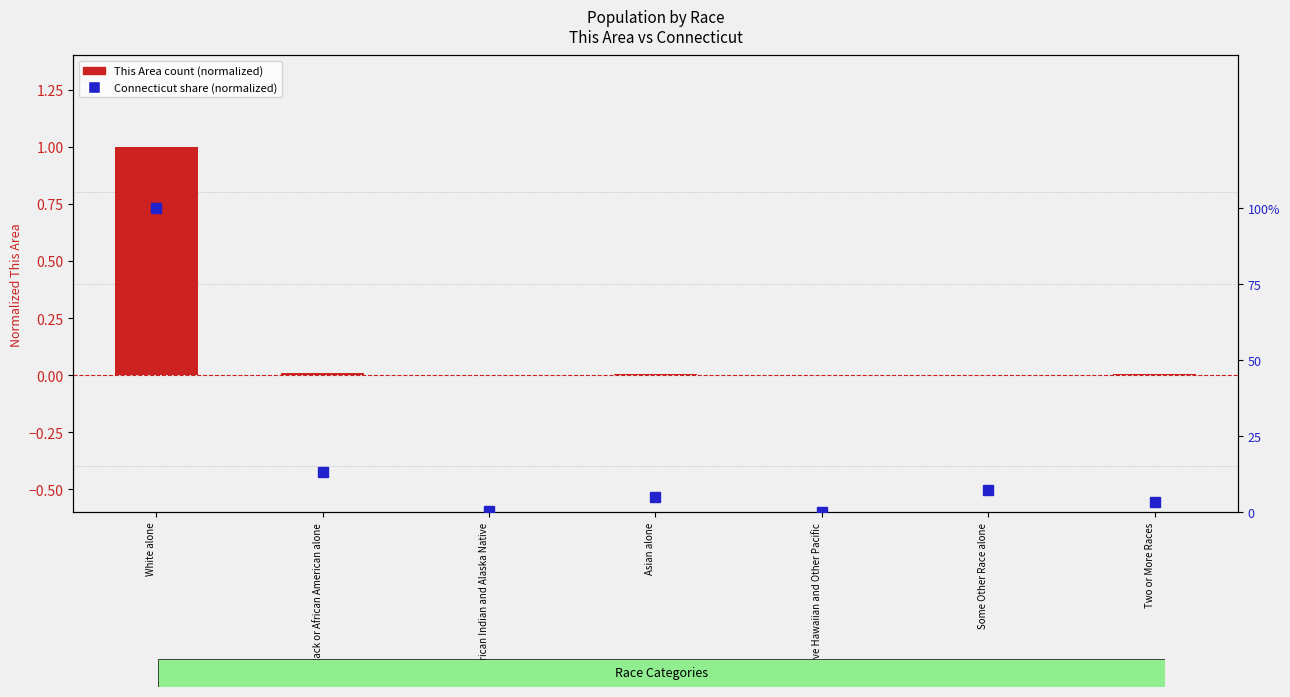

Is it true that This Area count (normalized) equals 0.0 at American Indian and Alaska Native?

False